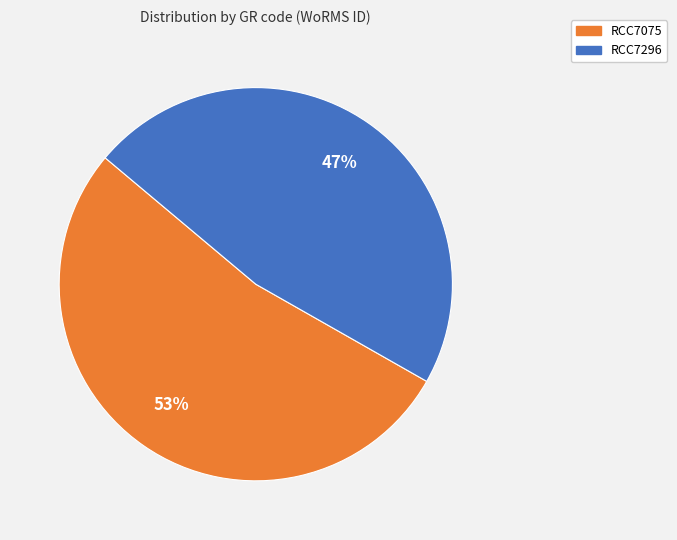

What is the ratio of the value at RCC7075 to the value at RCC7296?

1.1